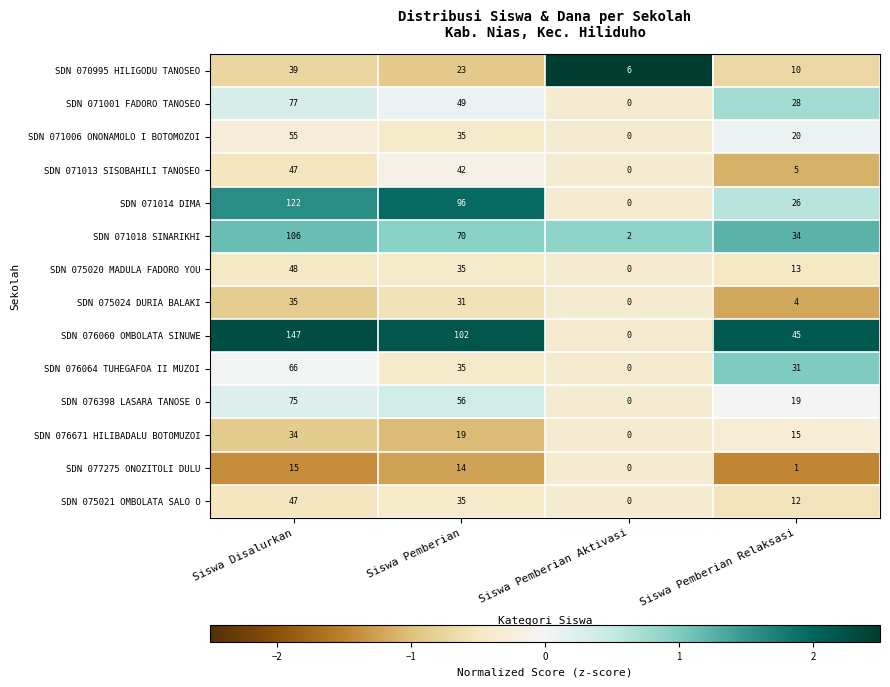

Rank the series at Siswa Pemberian Relaksasi from highest to lowest value.

SDN 076060 OMBOLATA SINUWE, SDN 071018 SINARIKHI, SDN 076064 TUHEGAFOA II MUZOI, SDN 071001 FADORO TANOSEO, SDN 071014 DIMA, SDN 071006 ONONAMOLO I BOTOMOZOI, SDN 076398 LASARA TANOSE O, SDN 076671 HILIBADALU BOTOMUZOI, SDN 075020 MADULA FADORO YOU, SDN 075021 OMBOLATA SALO O, SDN 070995 HILIGODU TANOSEO, SDN 071013 SISOBAHILI TANOSEO, SDN 075024 DURIA BALAKI, SDN 077275 ONOZITOLI DULU